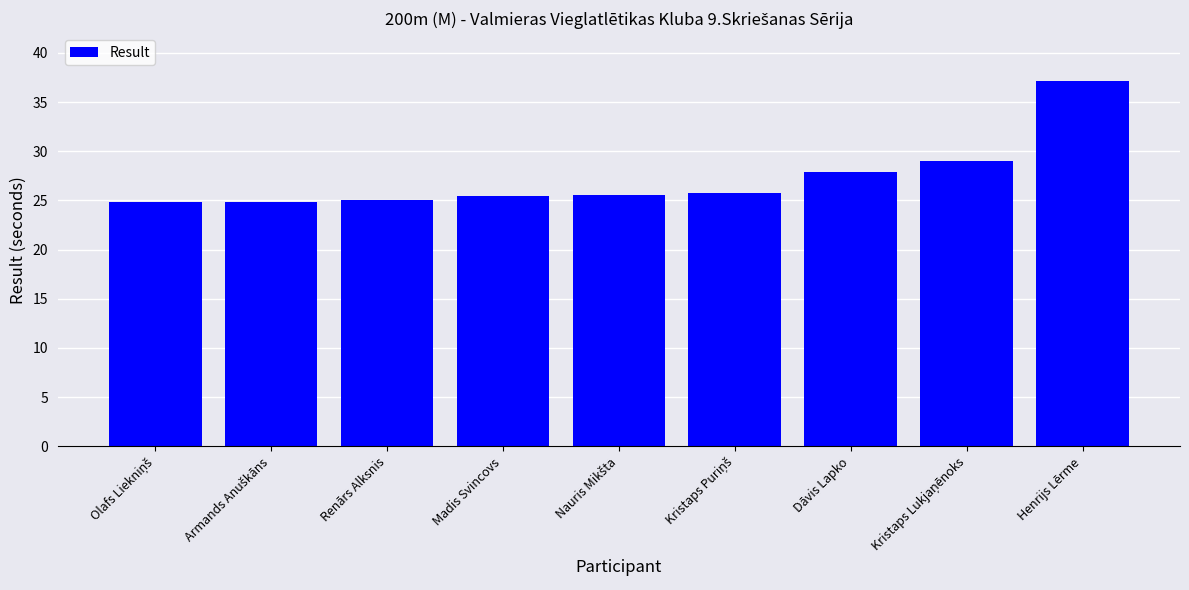

What is the approximate value at Madis Svincovs?

25.4